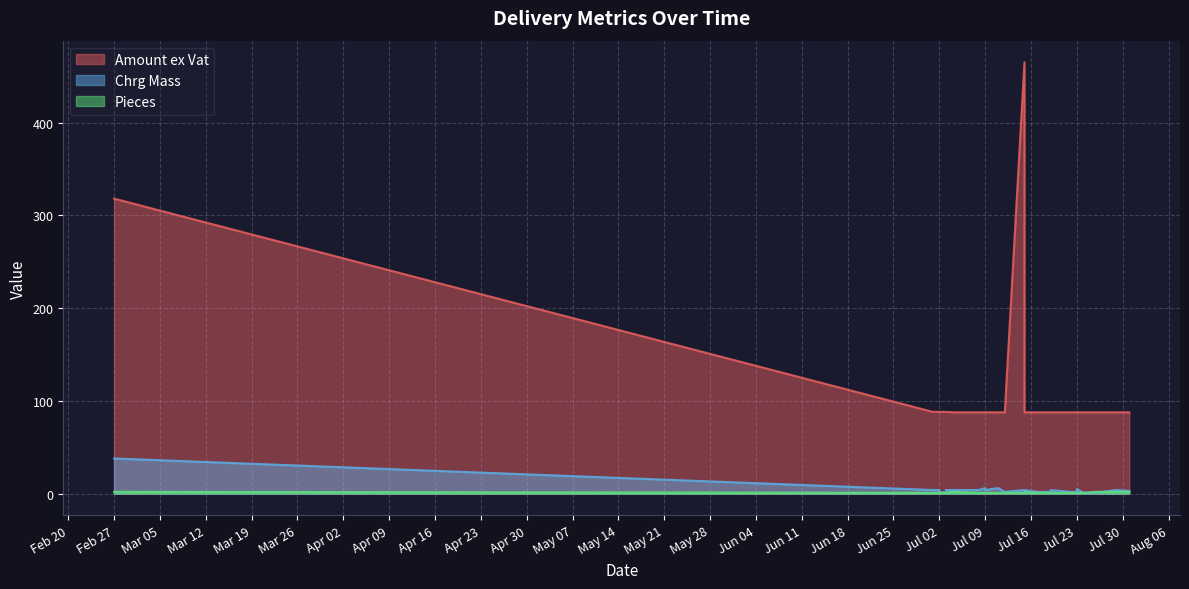

Where is the first local maximum for Amount ex Vat?

3